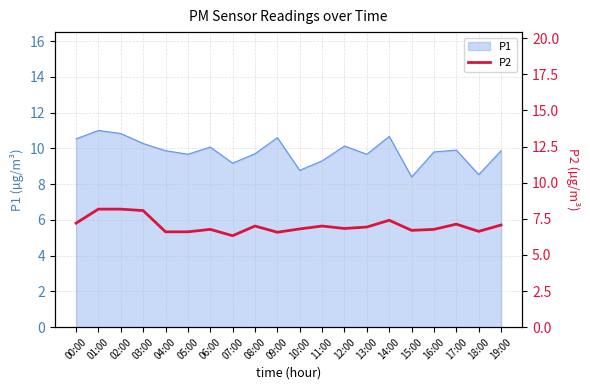

The value of P1 at 09:00 is 6.0. True or false?

False